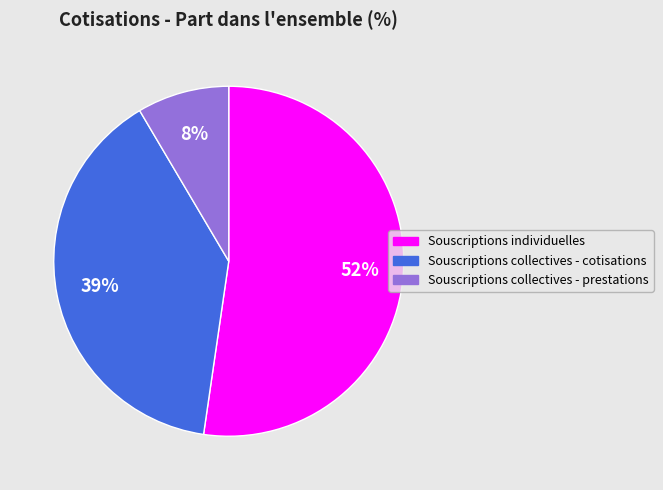

To the nearest percent, what is the average slice percentage?

33%